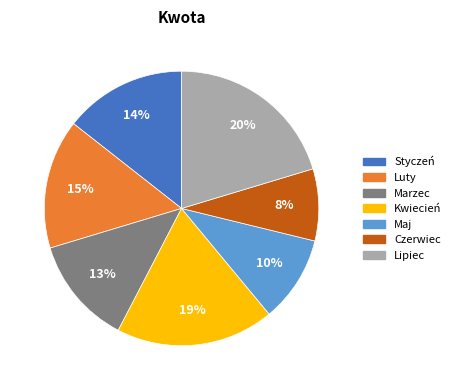

What percentage is the Styczeń slice, to the nearest percent?

14%